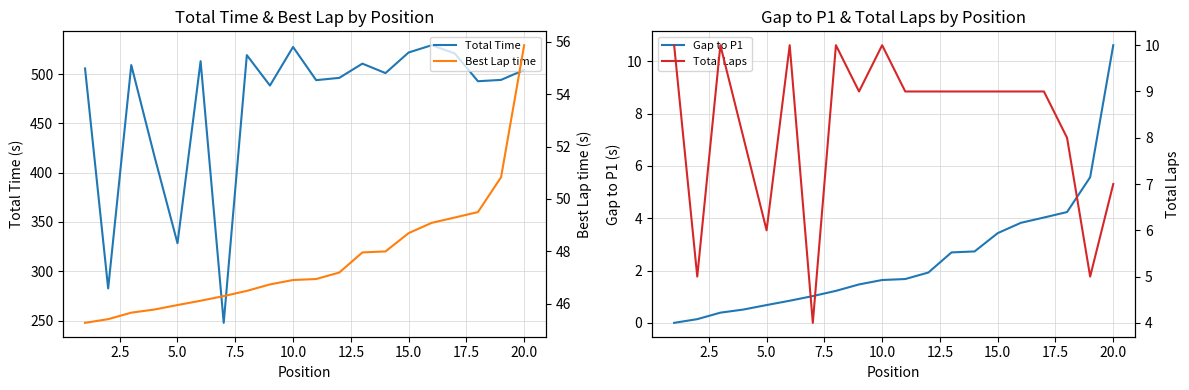

How many interior local valleys does the Total Laps series have?

5